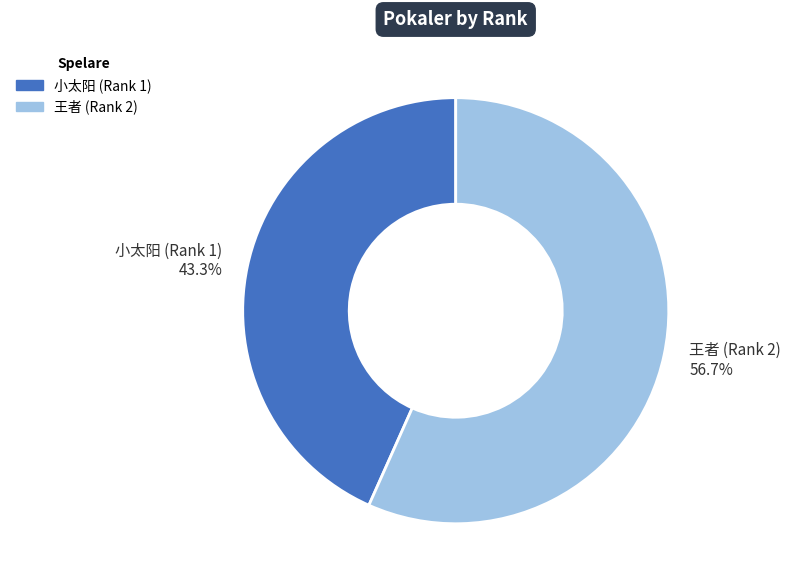

How many slices are in this pie chart?

2